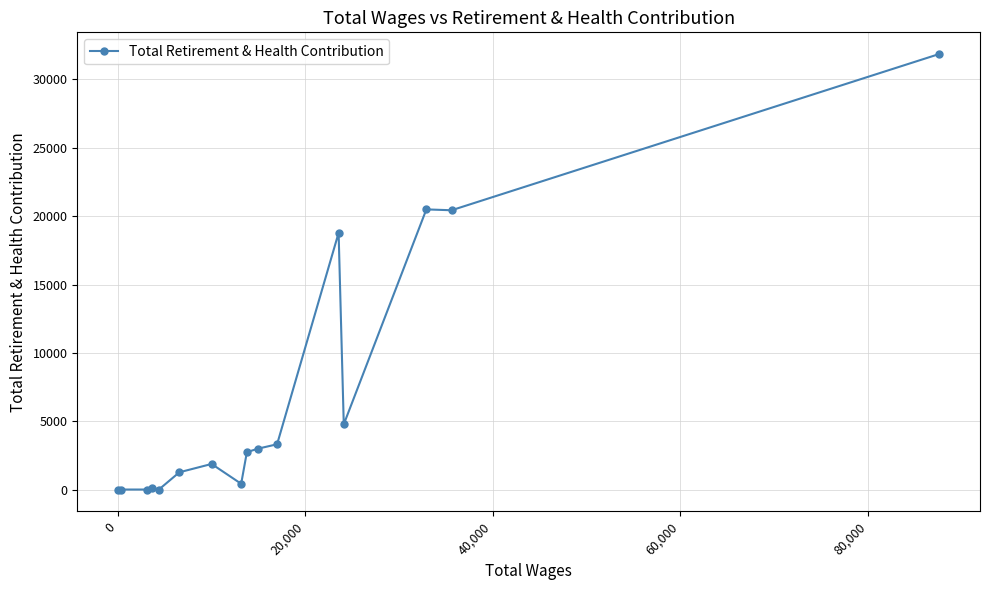

What is the greatest value displayed?

31858